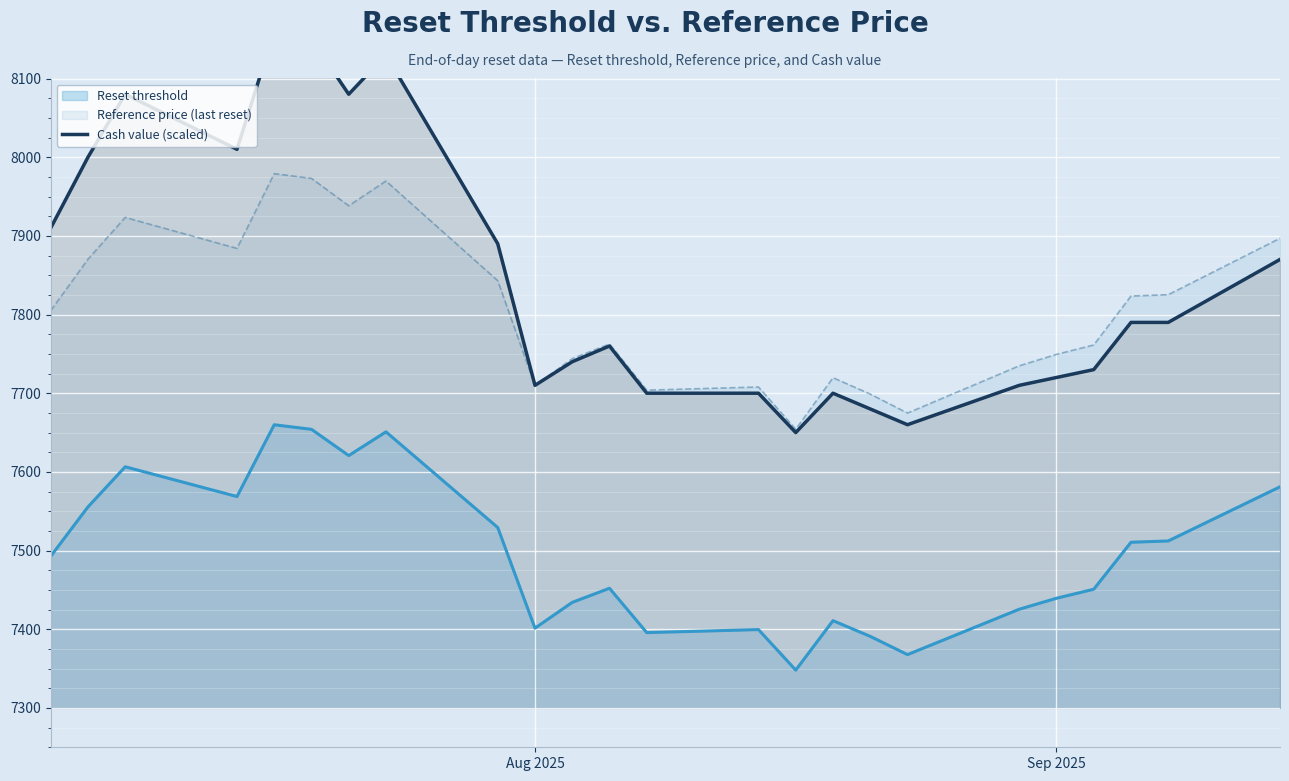

What is the minimum value for Reset threshold?

7348.1